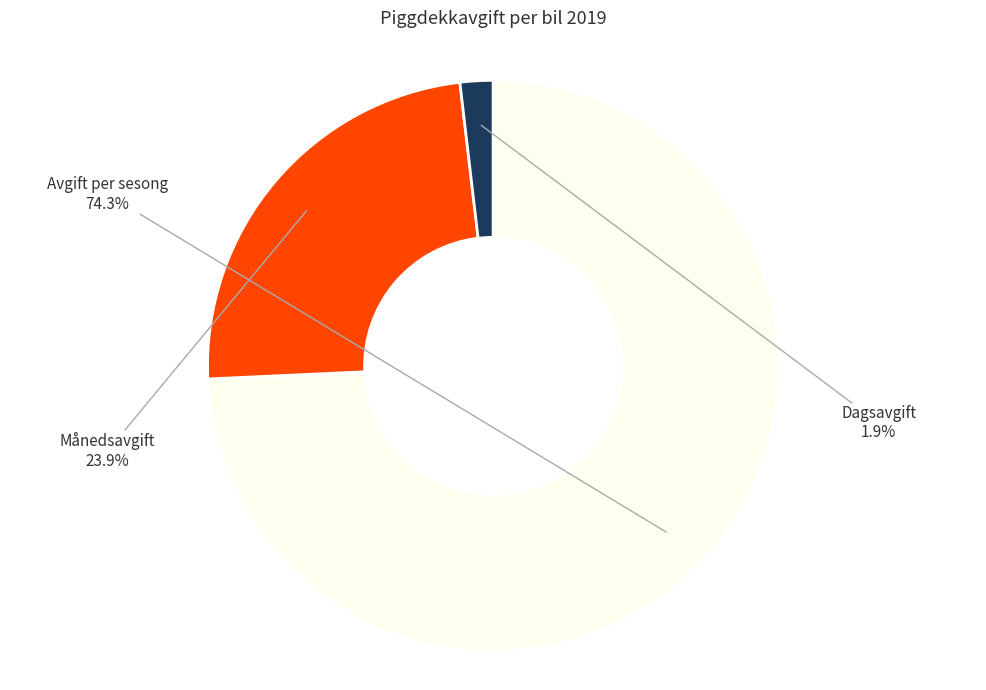

To the nearest percent, what is the difference between the Avgift per sesong and Månedsavgift slice percentages?

50%